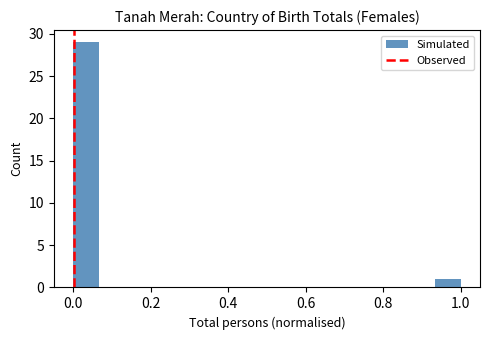

Read against the x-axis, roughly where is the centre of the tallest bar?

0.04